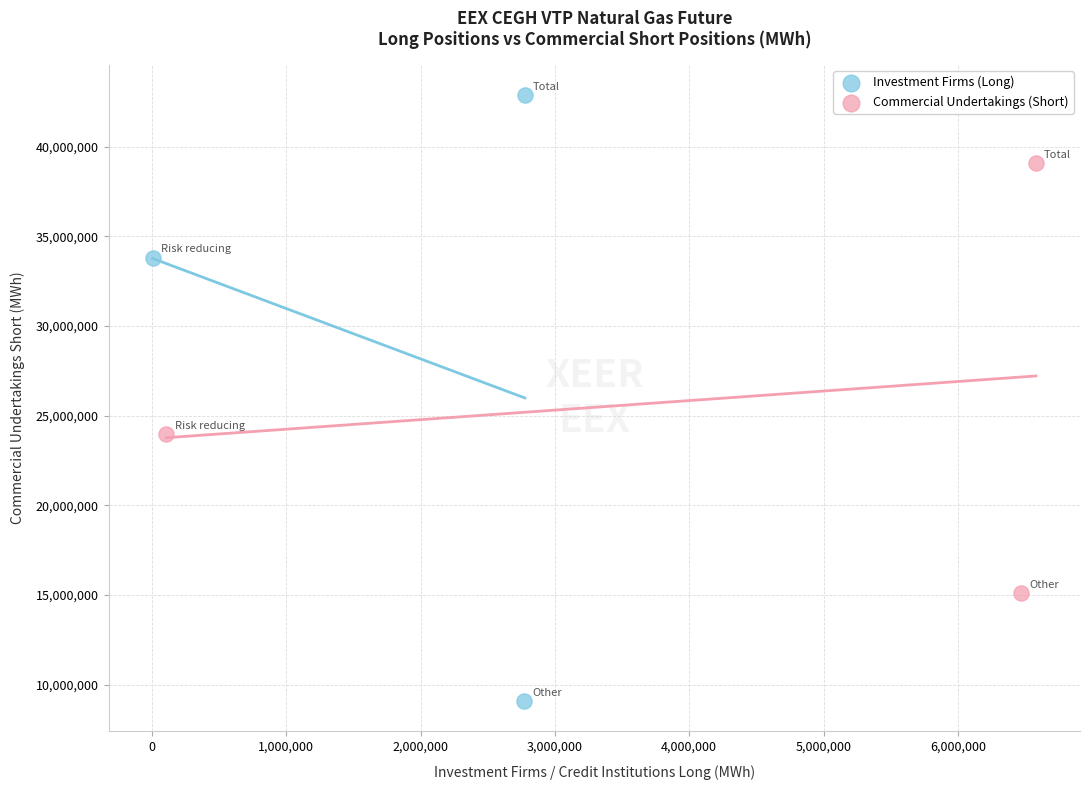

Which series contains the lowest Y value?

Investment Firms (Long)